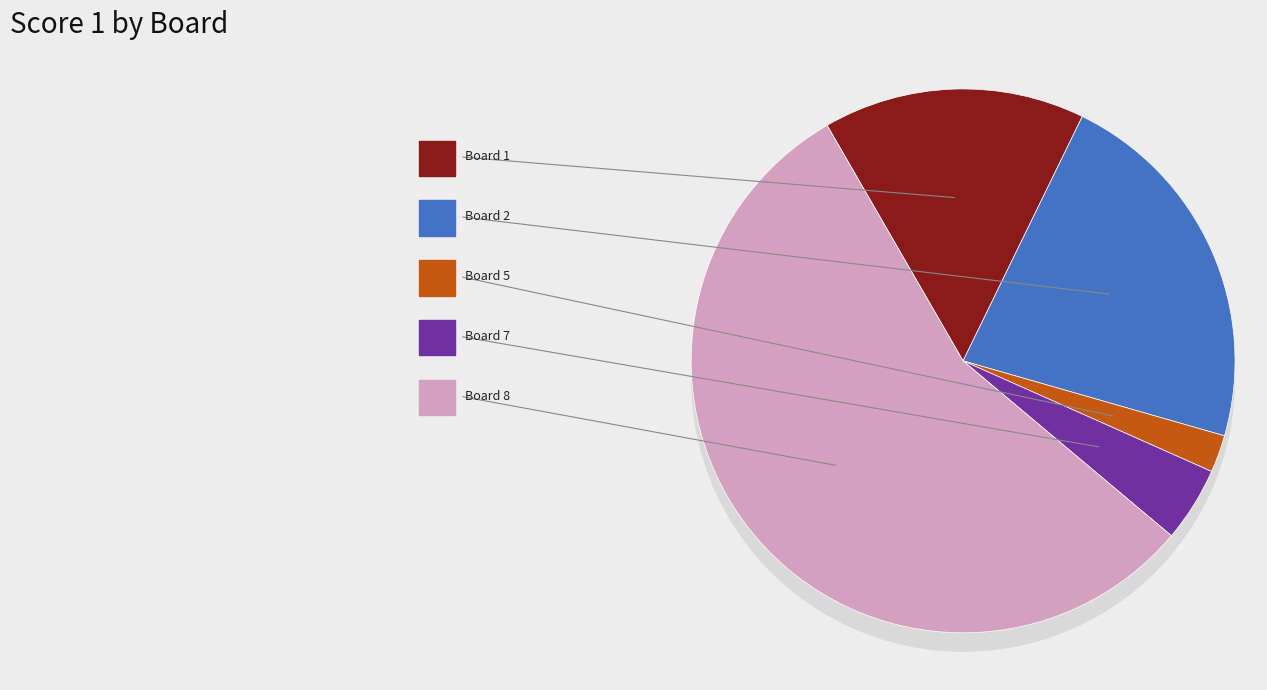

Does Board 5 account for over 50% of the chart?

No